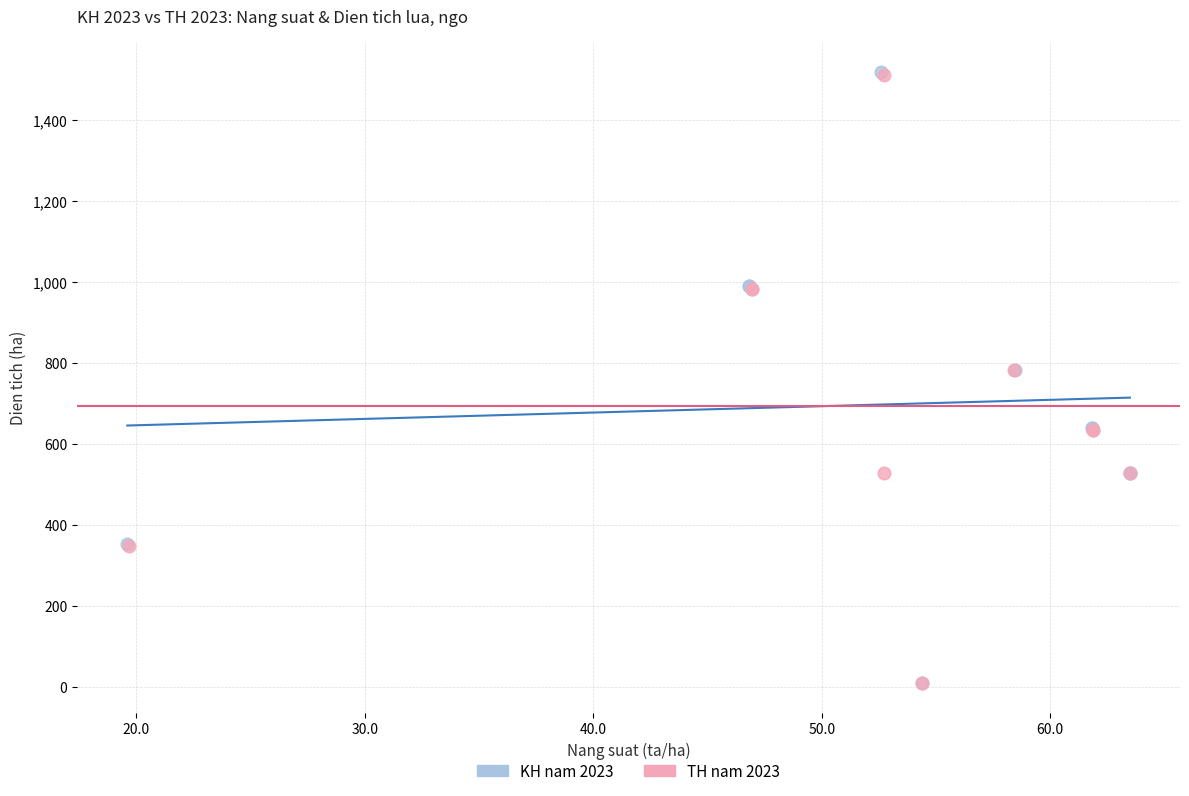

Which series has the largest Y range (max minus min)?

KH nam 2023